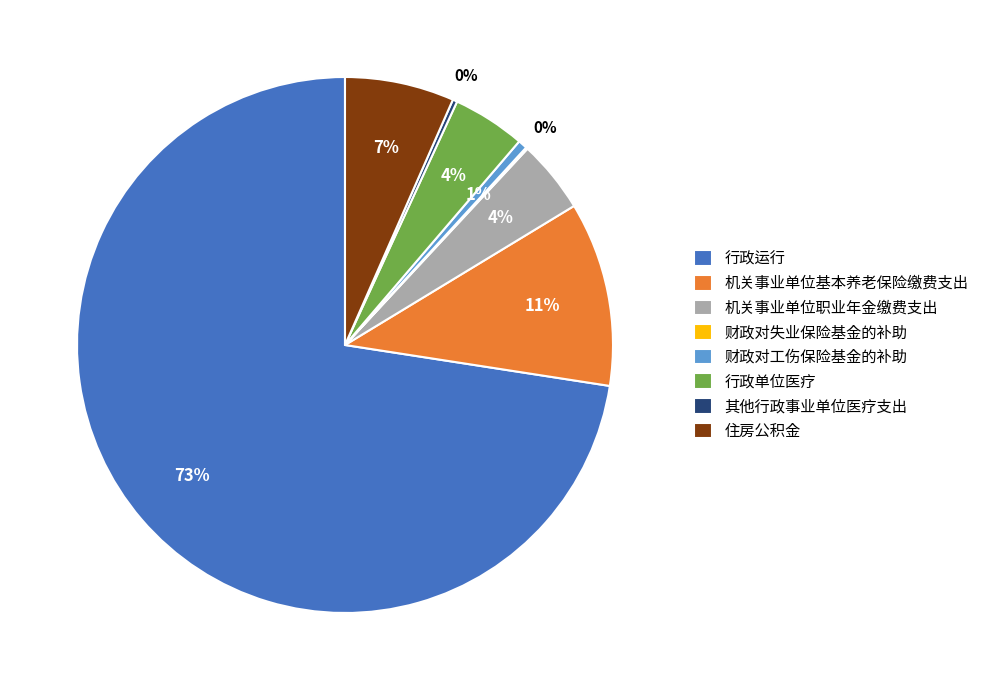

Which slice is the largest?

行政运行